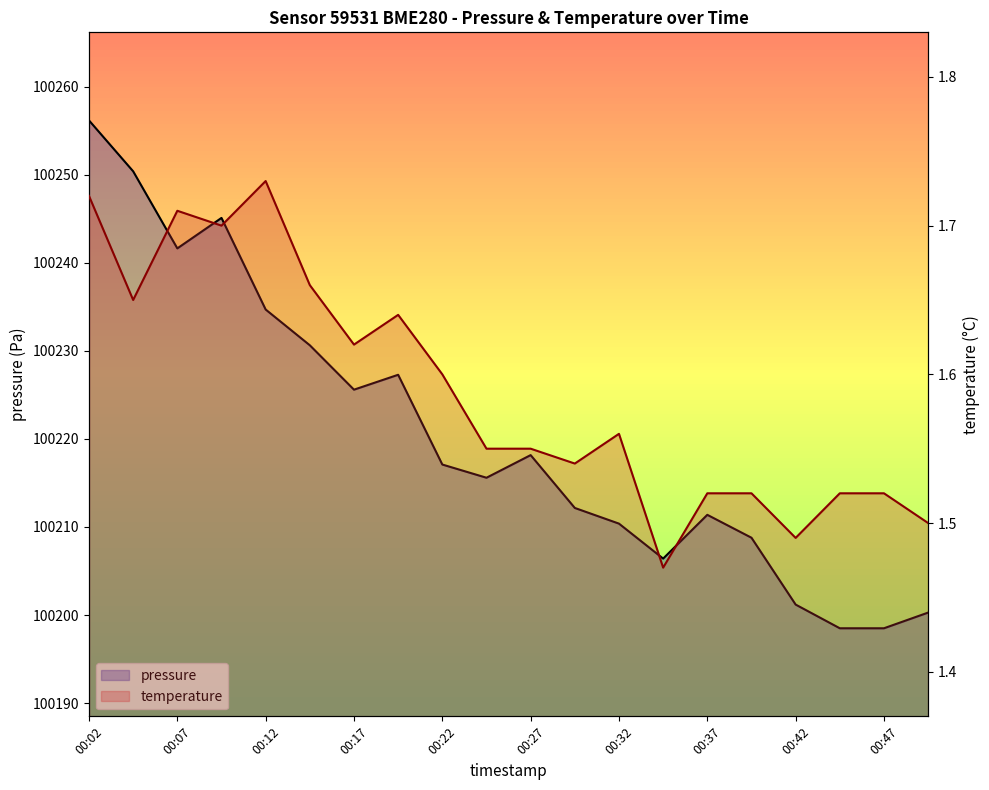

What is the sum of the pressure values at 00:22 and 14?

200446.1